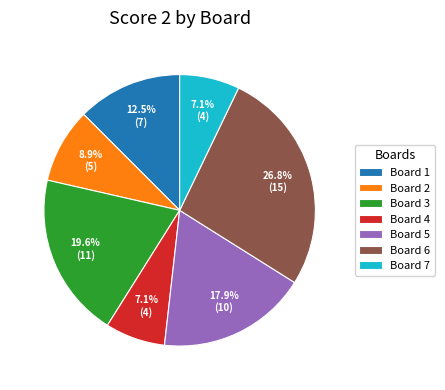

How many segments does this pie chart have?

7